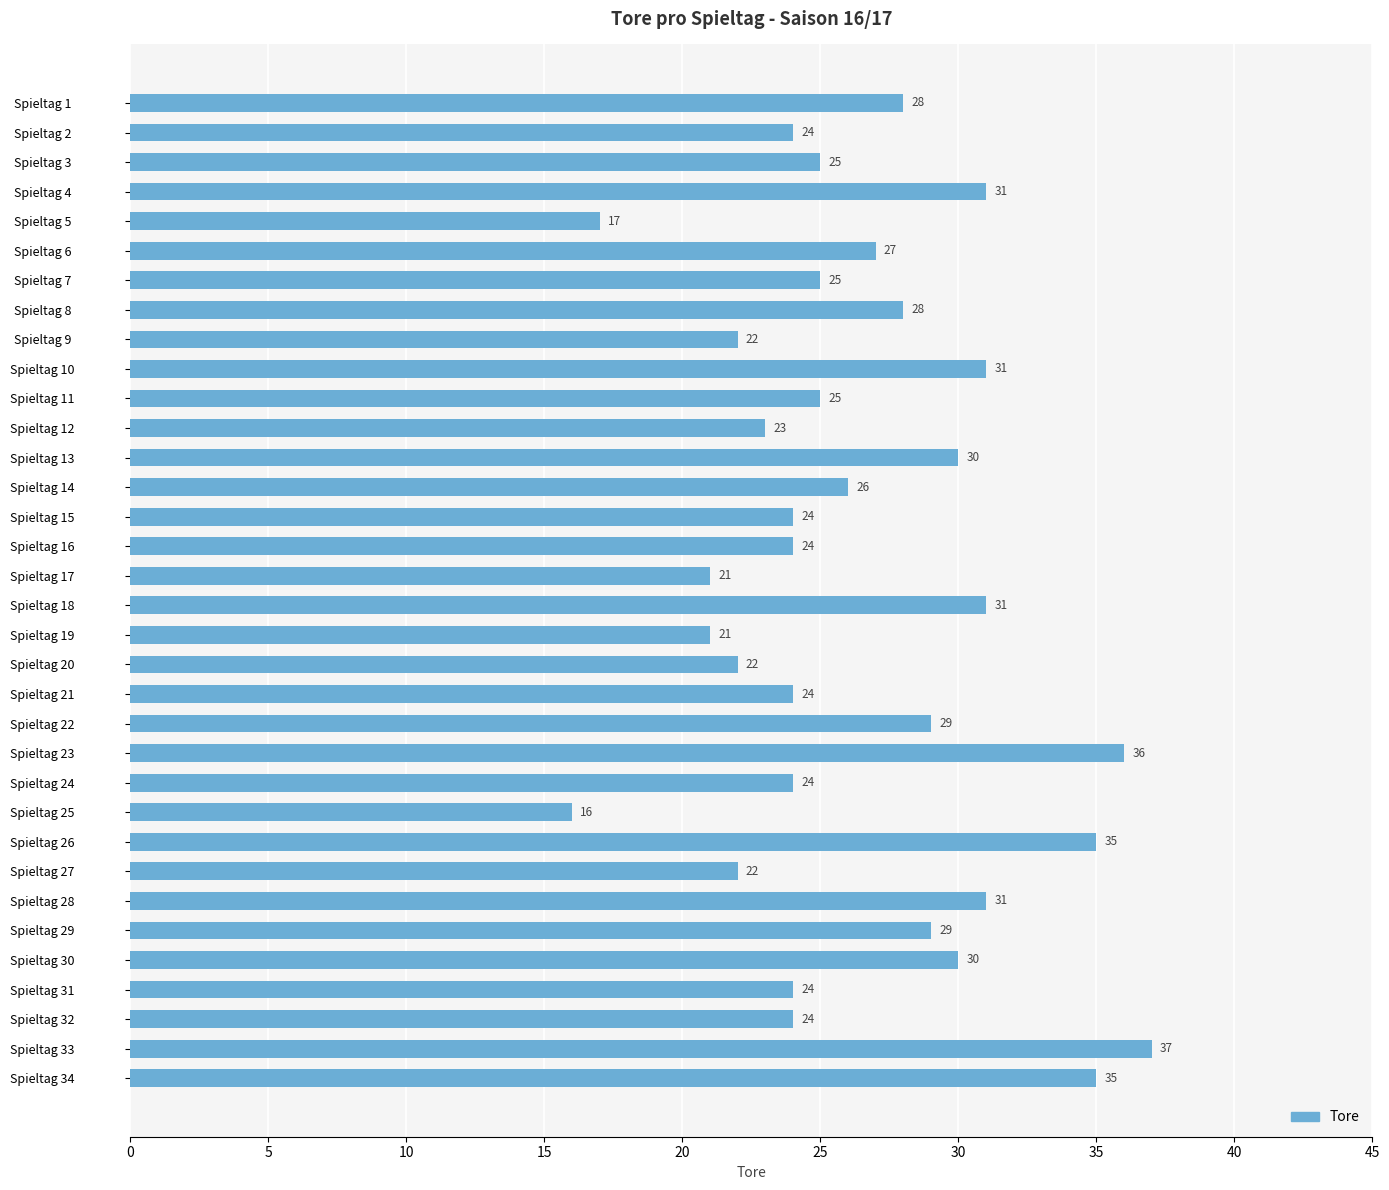

What is the sum of the values at Spieltag 16 and Spieltag 34?

59